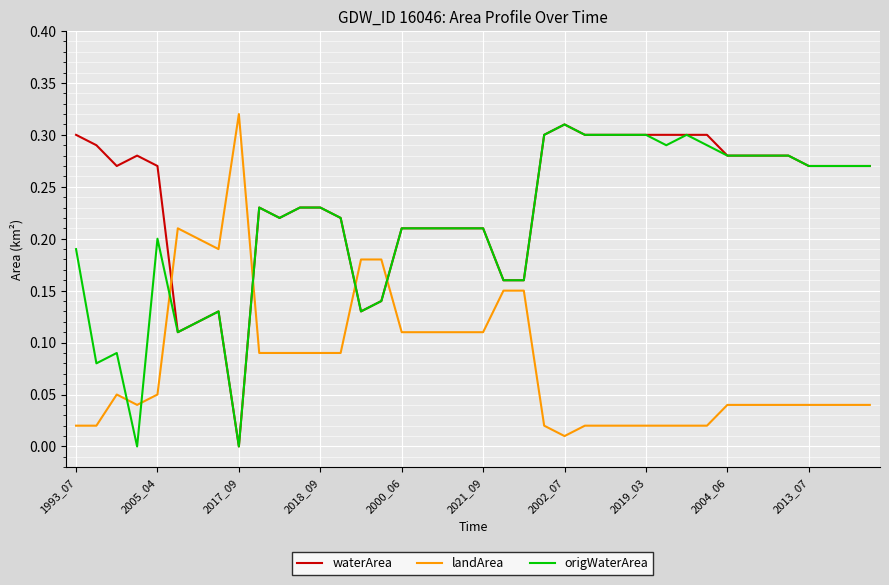

Which series has the largest total across all categories?

waterArea